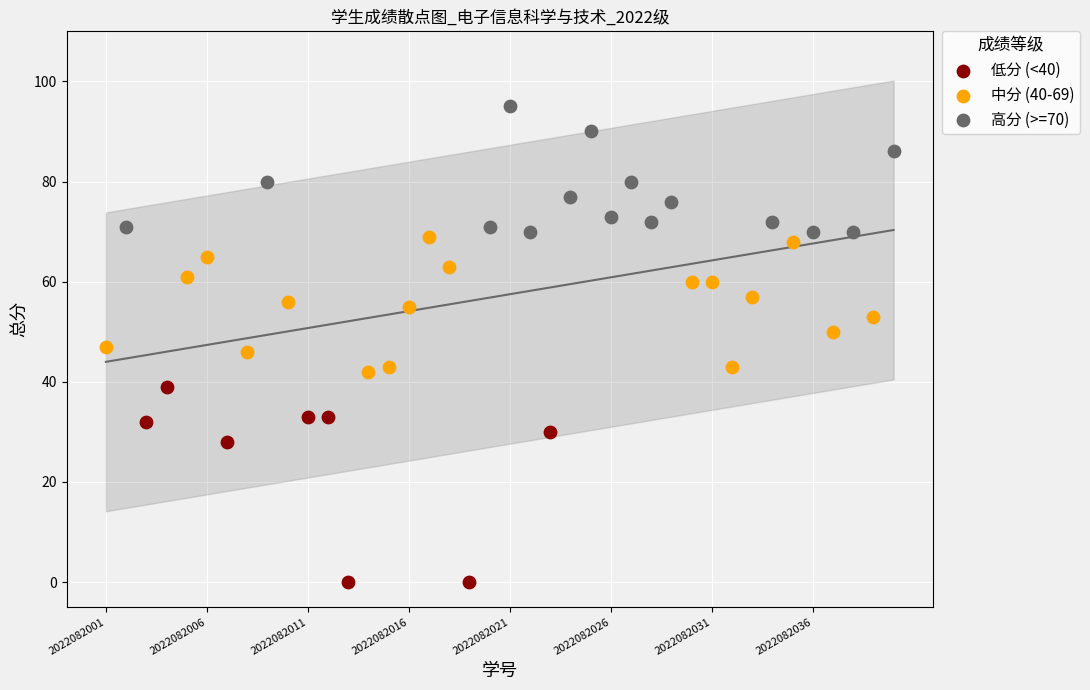

Which series has the largest Y range (max minus min)?

低分 (<40)